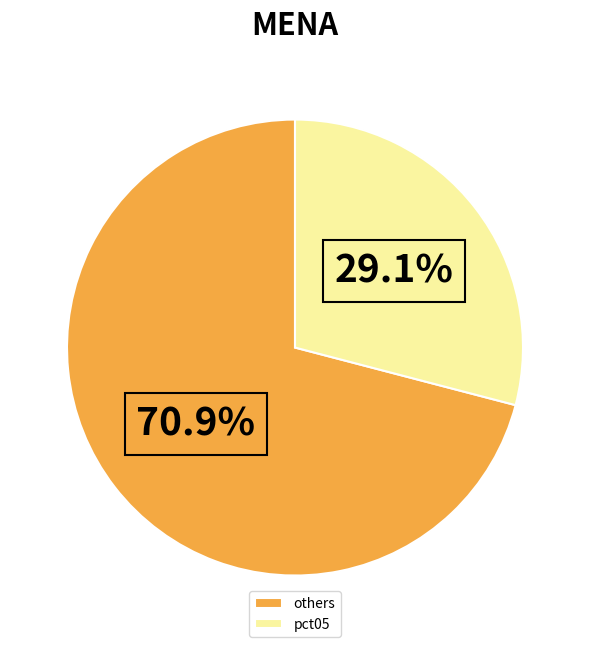

Count the number of slices in the pie.

2